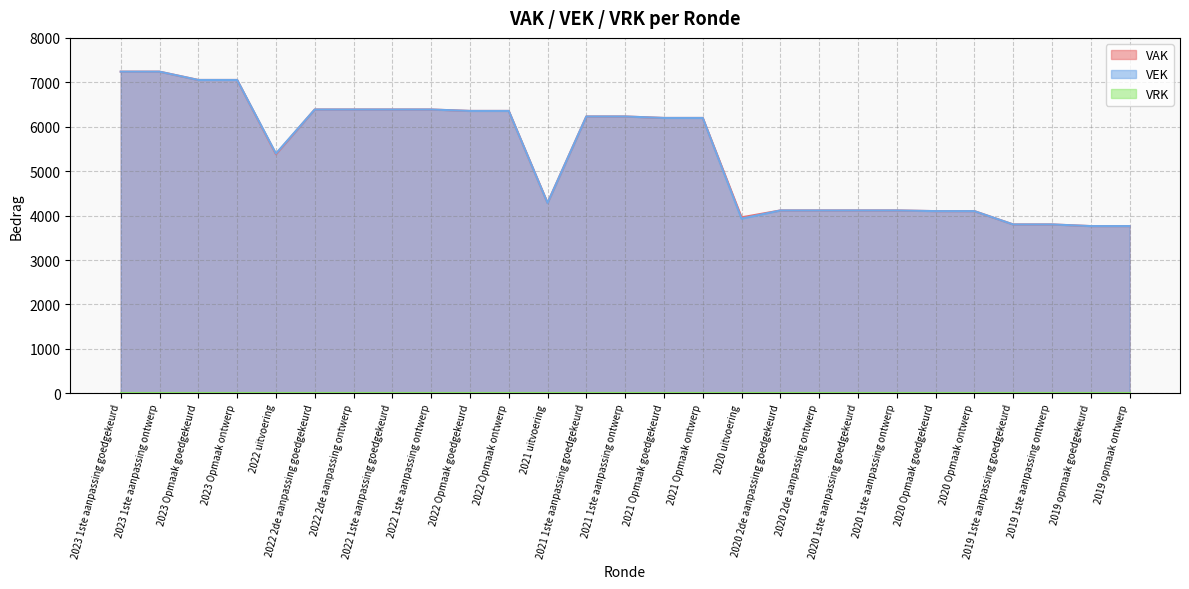

True or false: VAK and VEK intersect in this chart.

False